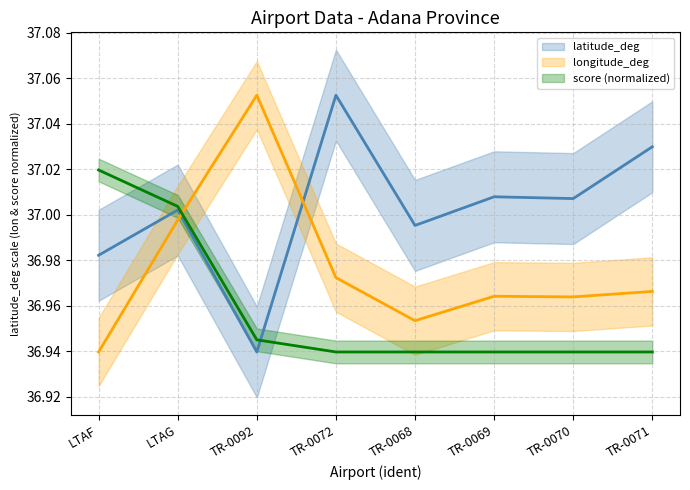

How many lines are shown in the chart?

3